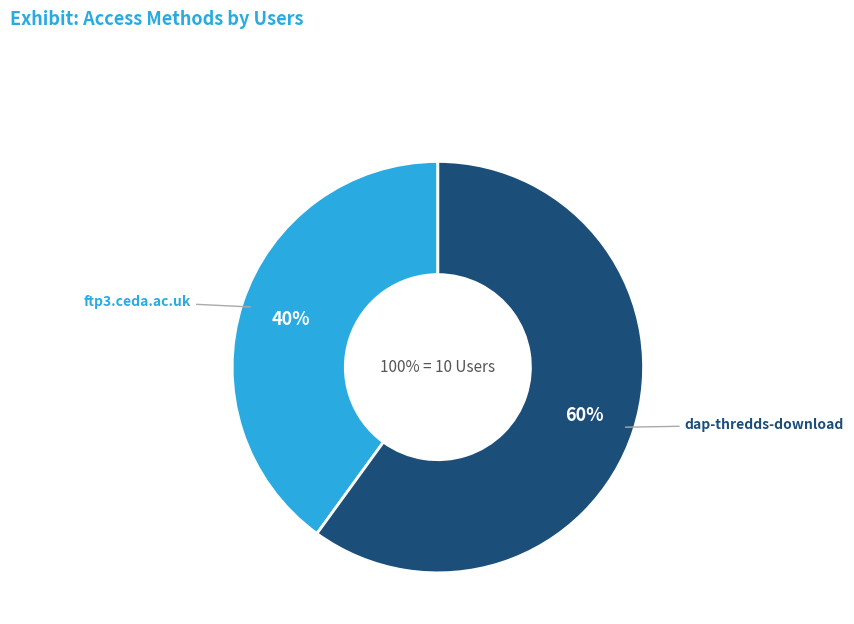

The dap-thredds-download slice represents 60% of the pie. True or false?

True